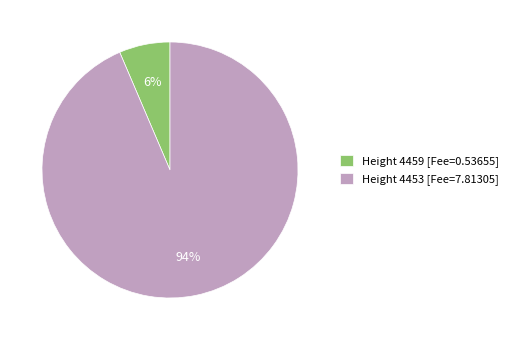

What percentage is the Height 4459 [Fee=0.53655] slice, to the nearest percent?

6%